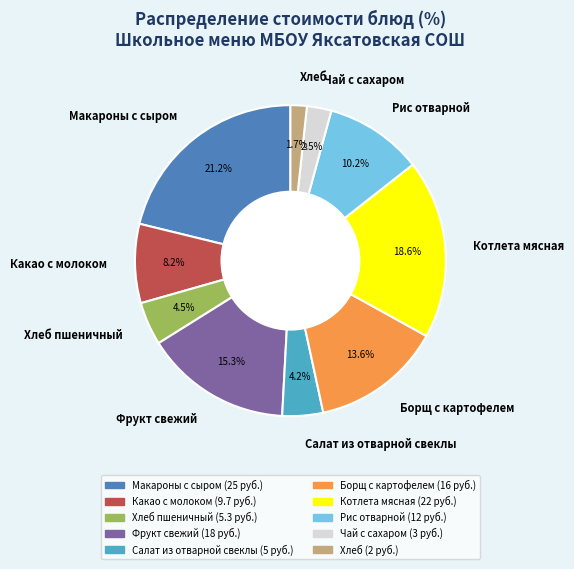

How many slices are in this pie chart?

10